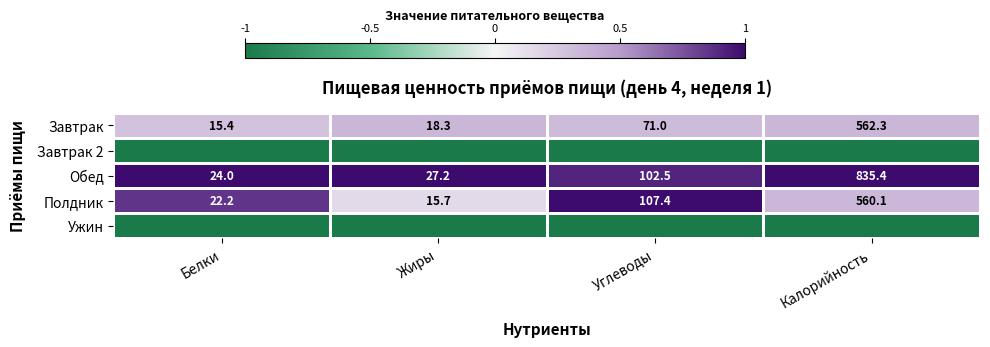

What is the minimum value for Полдник?

15.7